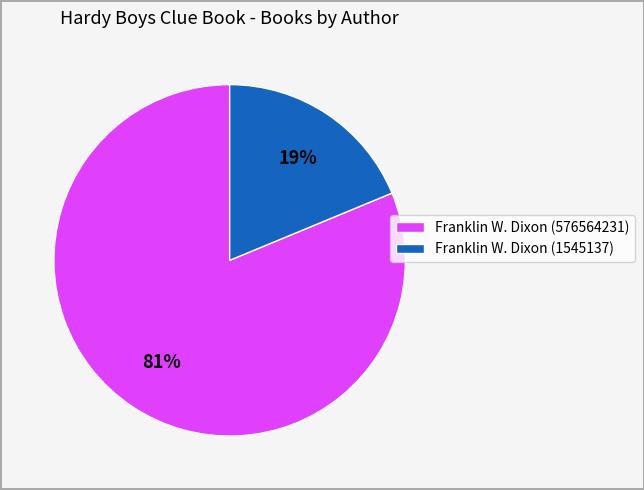

To the nearest percent, what is the difference between the Franklin W. Dixon (576564231) and Franklin W. Dixon (1545137) slice percentages?

62%